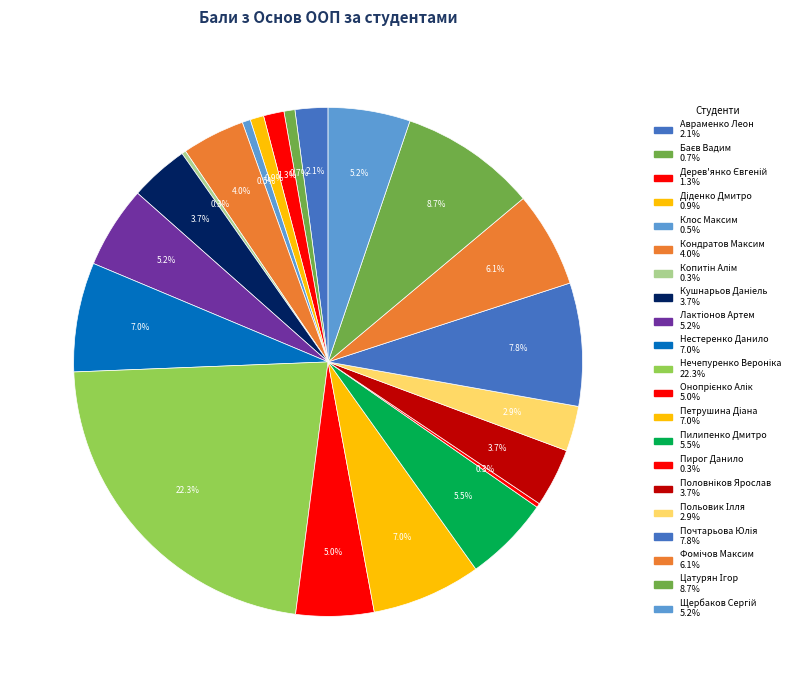

Combined, what portion of the pie is Діденко Дмитро and Копитін Алім?

1.1%